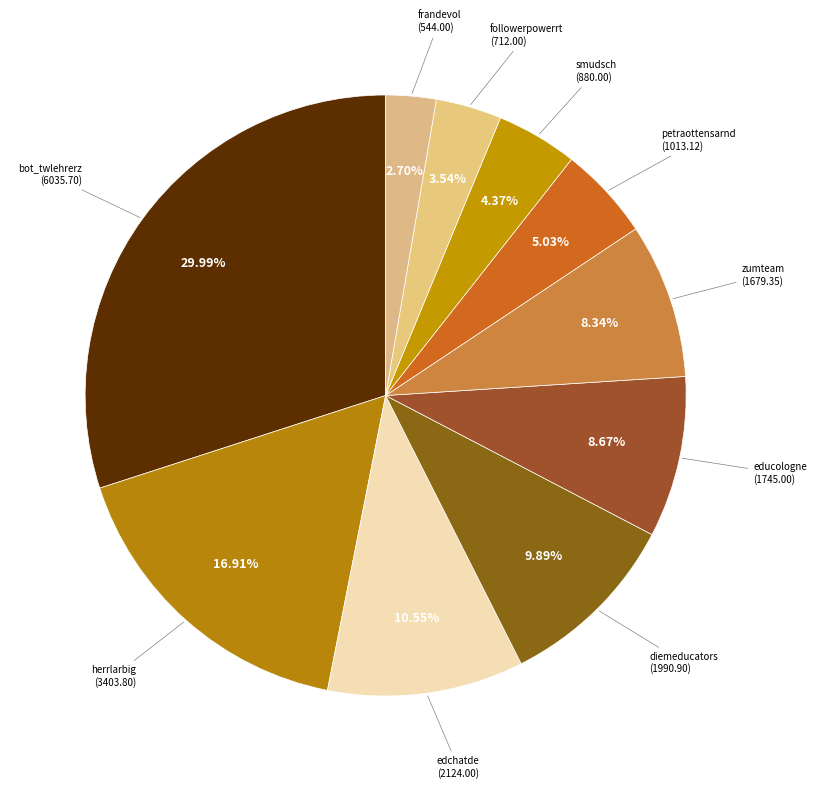

Does any single category account for the majority?

No